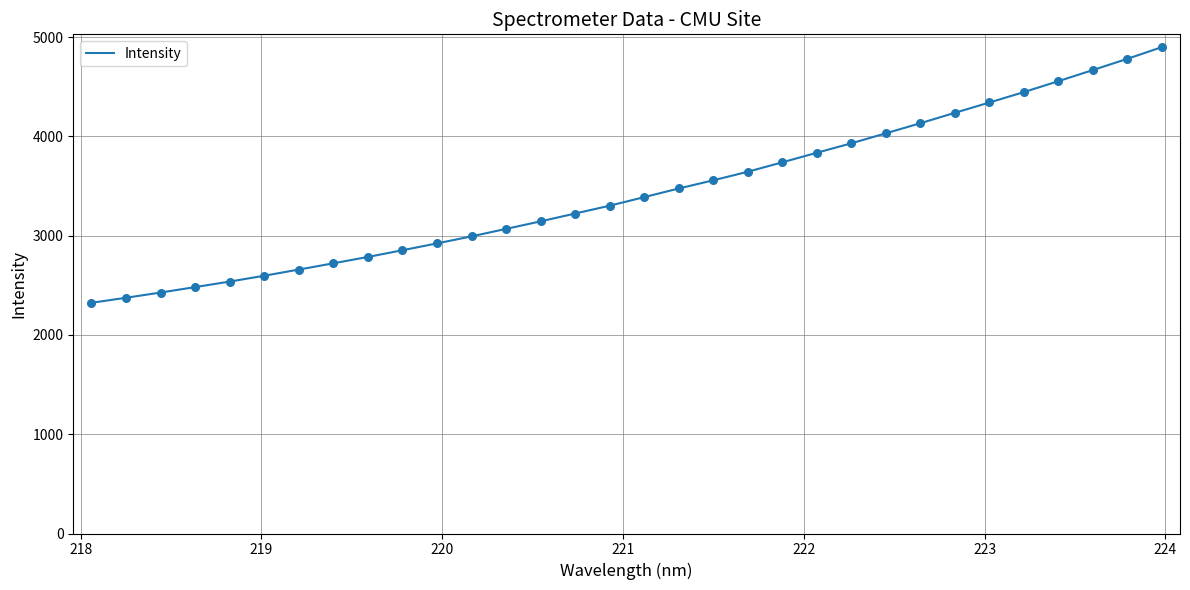

What is the maximum value shown in the chart?

4900.5